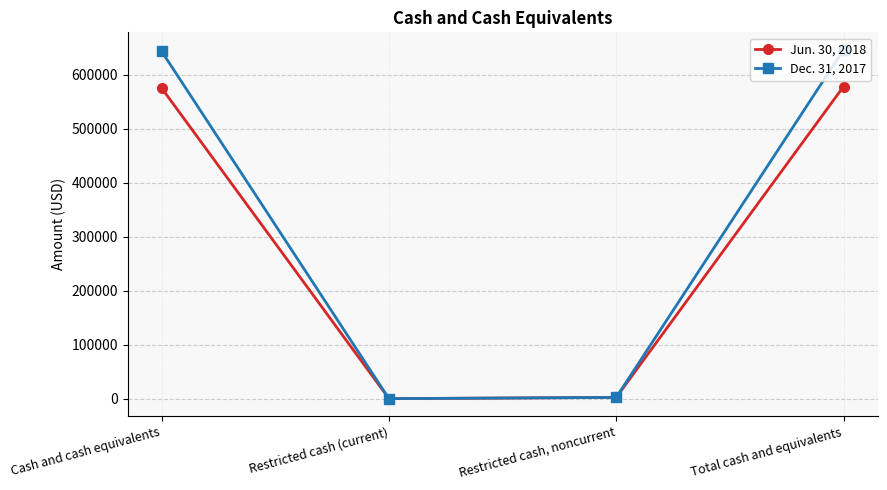

At which label is Dec. 31, 2017 closest to 323130?

Cash and cash equivalents